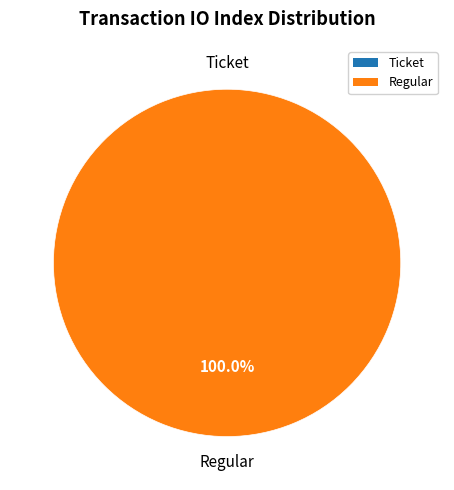

Which slice is the smallest?

Ticket (io_index=0)